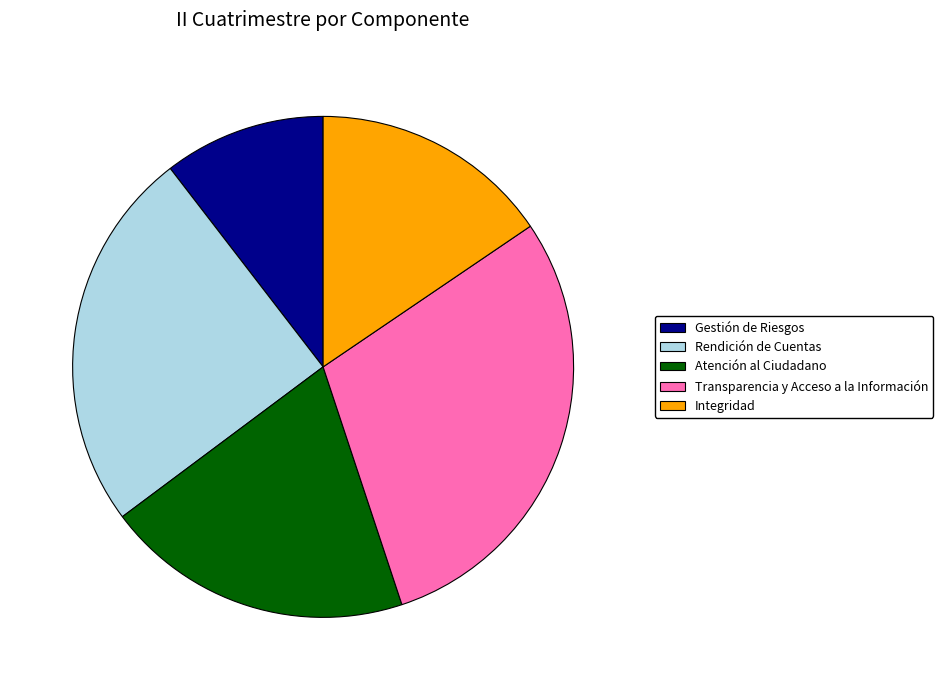

Rank the categories by value from highest to lowest.

Transparencia y Acceso a la Información, Rendición de Cuentas, Atención al Ciudadano, Integridad, Gestión de Riesgos